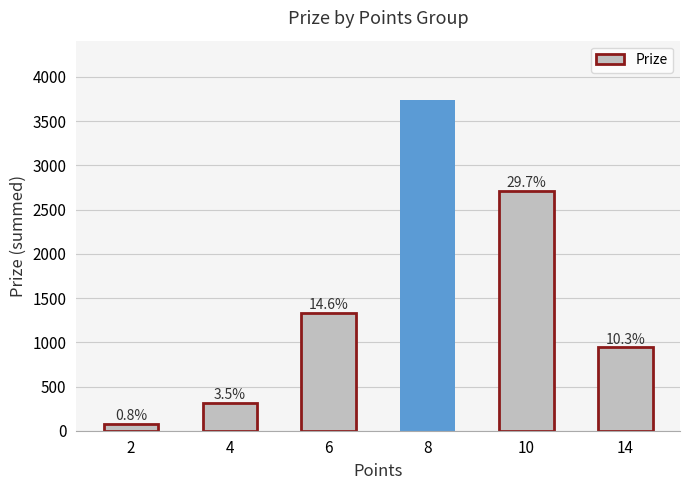

Reading left to right, list all the values displayed in this chart.

72	318	1332	3738	2710	942